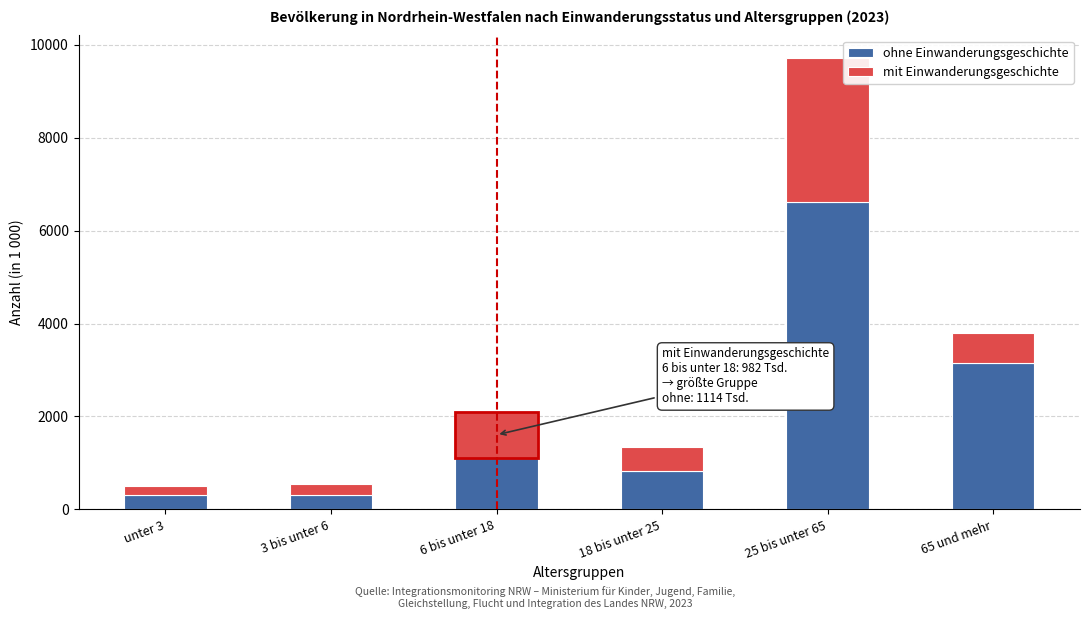

Where is ohne Einwanderungsgeschichte nearest to the value 3460?

65 und mehr